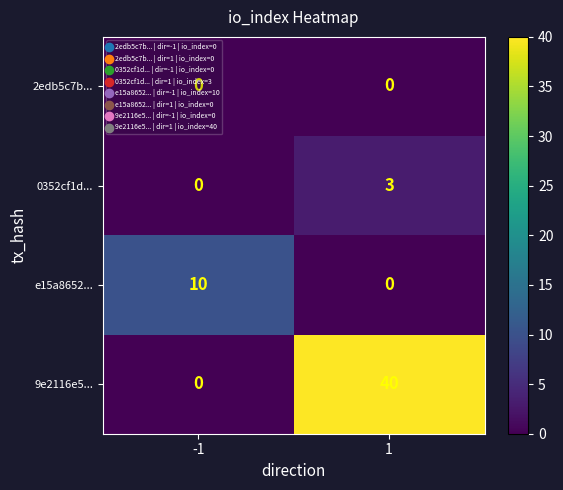

Which series has the largest total across all categories?

9e2116e5...